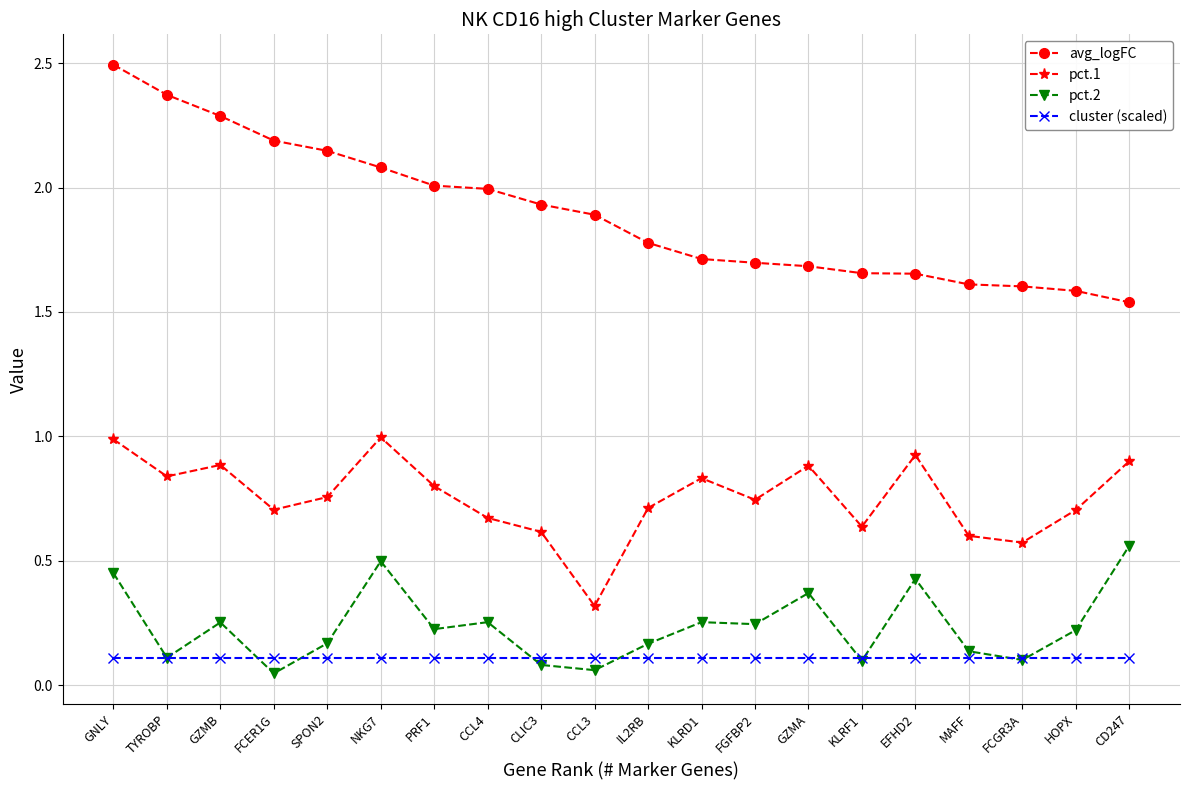

Which series has the widest spread of values?

avg_logFC